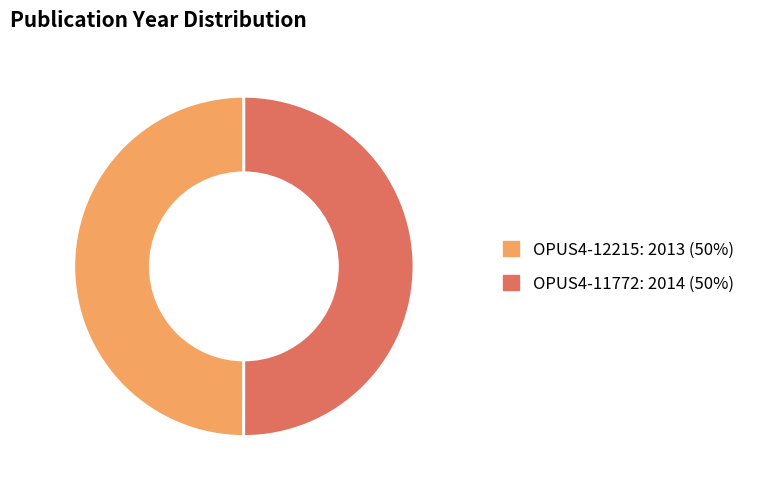

What is the ratio of the value at OPUS4-11772 to the value at OPUS4-12215?

1.0